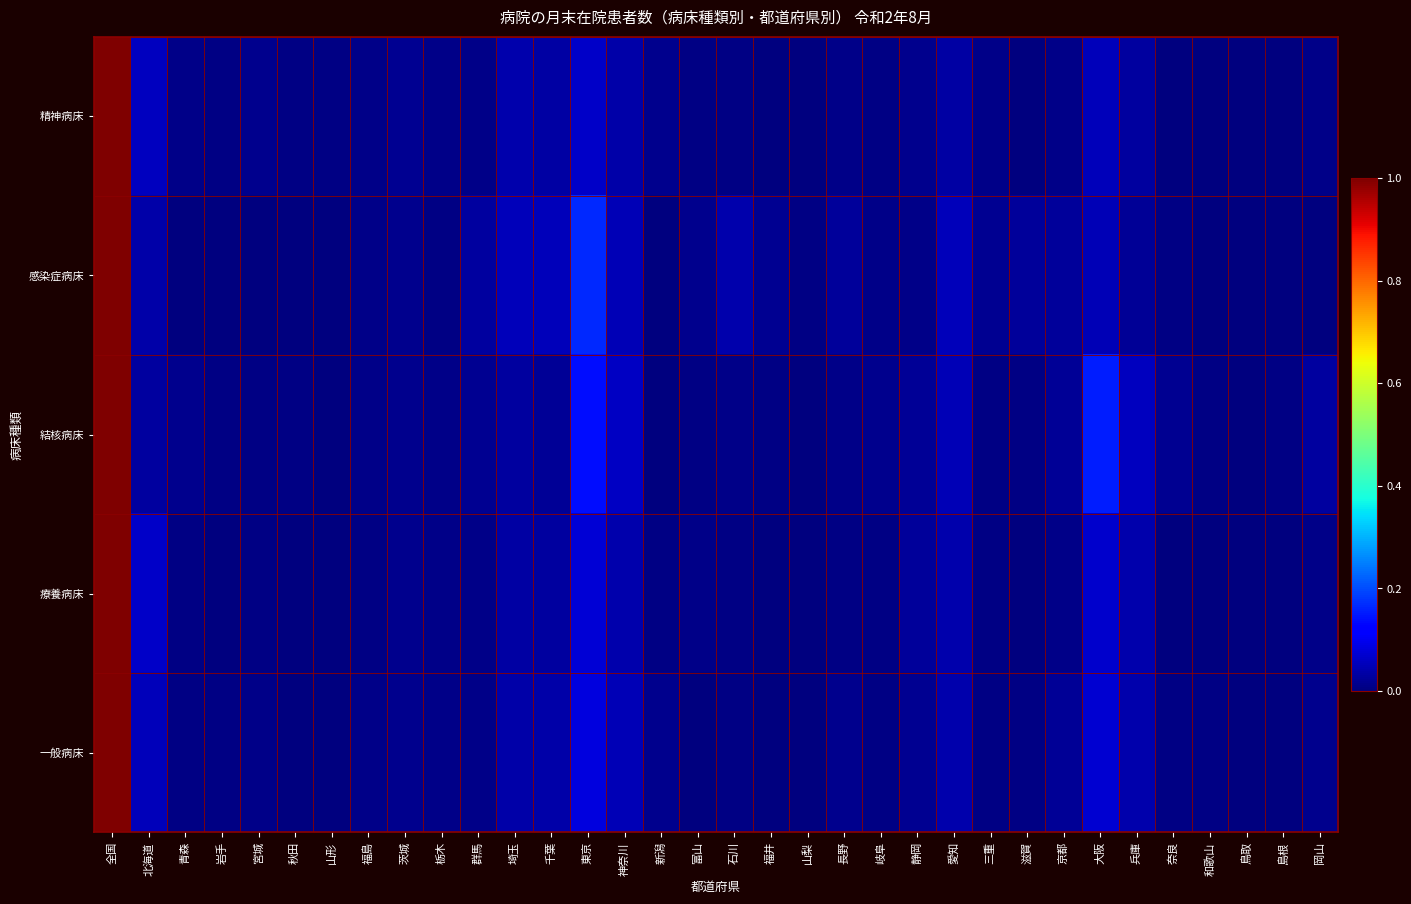

Reading right to left, transcribe all the data shown in this chart.

精神病床: 岡山=0.0	島根=0.0	鳥取=0.0	和歌山=0.0	奈良=0.0	兵庫=0.0	大阪=0.1	京都=0.0	滋賀=0.0	三重=0.0	愛知=0.0	静岡=0.0	岐阜=0.0	長野=0.0	山梨=0.0	福井=0.0	石川=0.0	富山=0.0	新潟=0.0	神奈川=0.0	東京=0.1	千葉=0.0	埼玉=0.0	群馬=0.0	栃木=0.0	茨城=0.0	福島=0.0	山形=0.0	秋田=0.0	宮城=0.0	岩手=0.0	青森=0.0	北海道=0.1	全国=1.0
感染症病床: 岡山=0.0	島根=0.0	鳥取=0.0	和歌山=0.0	奈良=0.0	兵庫=0.0	大阪=0.0	京都=0.0	滋賀=0.0	三重=0.0	愛知=0.1	静岡=0.0	岐阜=0.0	長野=0.0	山梨=0.0	福井=0.0	石川=0.0	富山=0.0	新潟=0.0	神奈川=0.0	東京=0.2	千葉=0.1	埼玉=0.1	群馬=0.0	栃木=0.0	茨城=0.0	福島=0.0	山形=0.0	秋田=0.0	宮城=0.0	岩手=0.0	青森=0.0	北海道=0.0	全国=1.0
結核病床: 岡山=0.0	島根=0.0	鳥取=0.0	和歌山=0.0	奈良=0.0	兵庫=0.1	大阪=0.2	京都=0.0	滋賀=0.0	三重=0.0	愛知=0.0	静岡=0.0	岐阜=0.0	長野=0.0	山梨=0.0	福井=0.0	石川=0.0	富山=0.0	新潟=0.0	神奈川=0.1	東京=0.1	千葉=0.0	埼玉=0.0	群馬=0.0	栃木=0.0	茨城=0.0	福島=0.0	山形=0.0	秋田=0.0	宮城=0.0	岩手=0.0	青森=0.0	北海道=0.0	全国=1.0
療養病床: 岡山=0.0	島根=0.0	鳥取=0.0	和歌山=0.0	奈良=0.0	兵庫=0.0	大阪=0.1	京都=0.0	滋賀=0.0	三重=0.0	愛知=0.0	静岡=0.0	岐阜=0.0	長野=0.0	山梨=0.0	福井=0.0	石川=0.0	富山=0.0	新潟=0.0	神奈川=0.0	東京=0.1	千葉=0.0	埼玉=0.0	群馬=0.0	栃木=0.0	茨城=0.0	福島=0.0	山形=0.0	秋田=0.0	宮城=0.0	岩手=0.0	青森=0.0	北海道=0.1	全国=1.0
一般病床: 岡山=0.0	島根=0.0	鳥取=0.0	和歌山=0.0	奈良=0.0	兵庫=0.0	大阪=0.1	京都=0.0	滋賀=0.0	三重=0.0	愛知=0.0	静岡=0.0	岐阜=0.0	長野=0.0	山梨=0.0	福井=0.0	石川=0.0	富山=0.0	新潟=0.0	神奈川=0.0	東京=0.1	千葉=0.0	埼玉=0.0	群馬=0.0	栃木=0.0	茨城=0.0	福島=0.0	山形=0.0	秋田=0.0	宮城=0.0	岩手=0.0	青森=0.0	北海道=0.1	全国=1.0